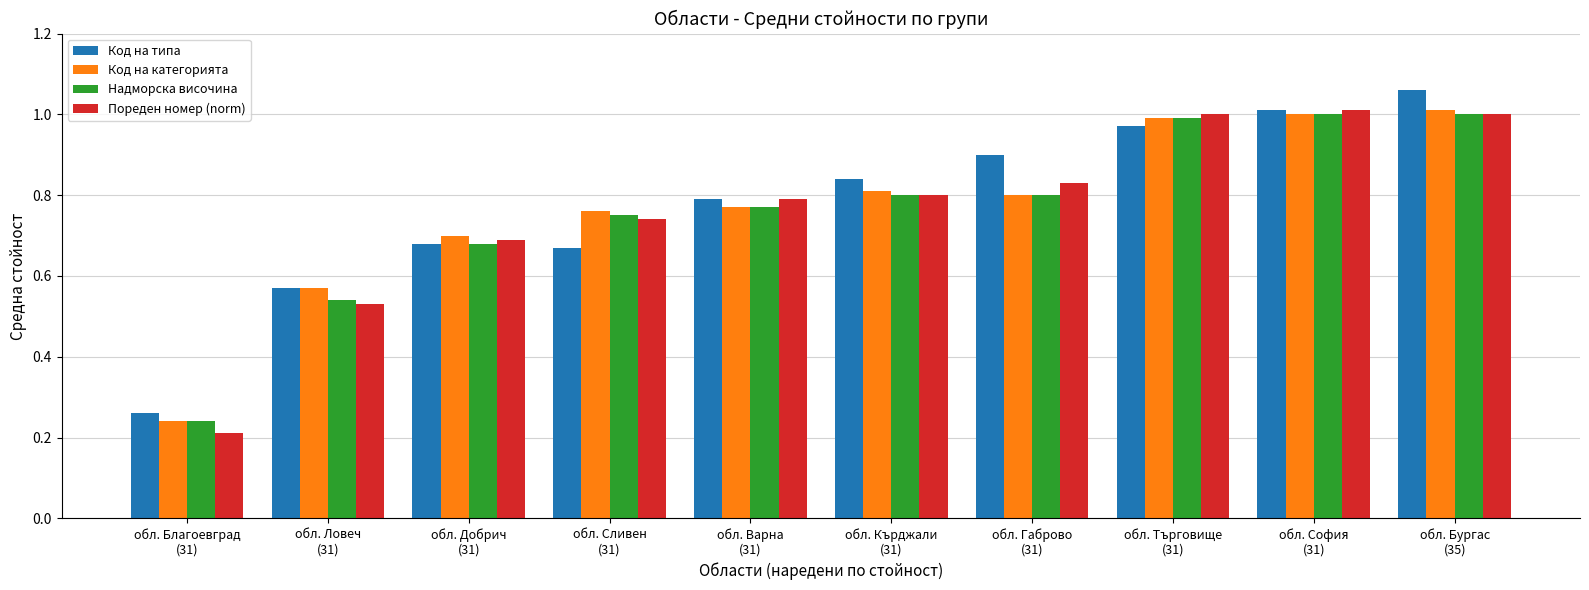

What is the sum of all Код на типа values?

7.8